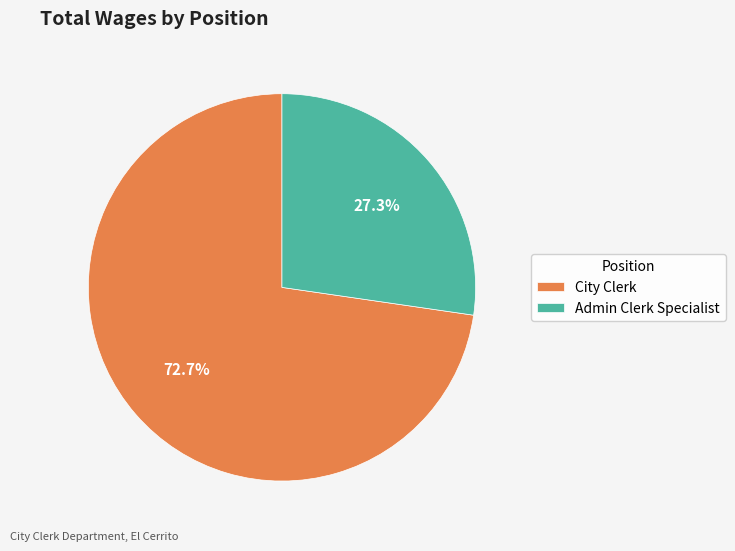

Is it true that City Clerk is 66% of the pie?

False